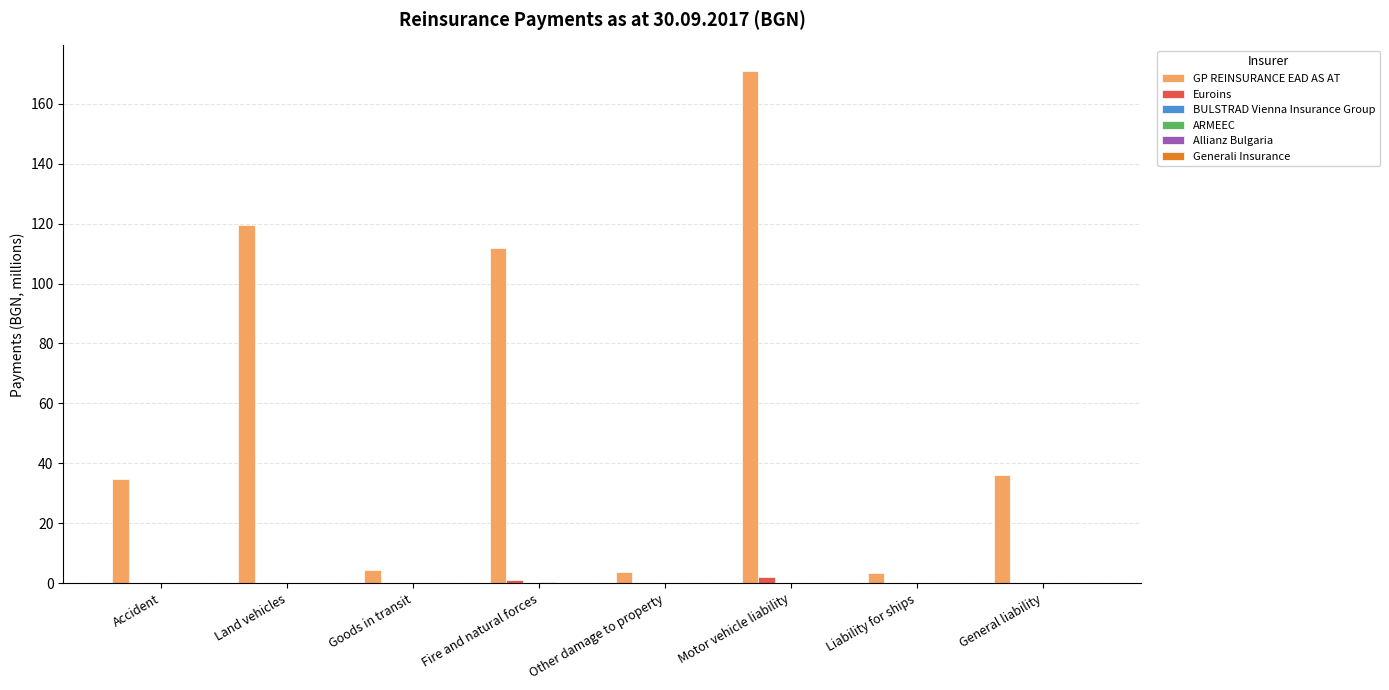

Which series has the largest total across all categories?

GP REINSURANCE EAD AS AT